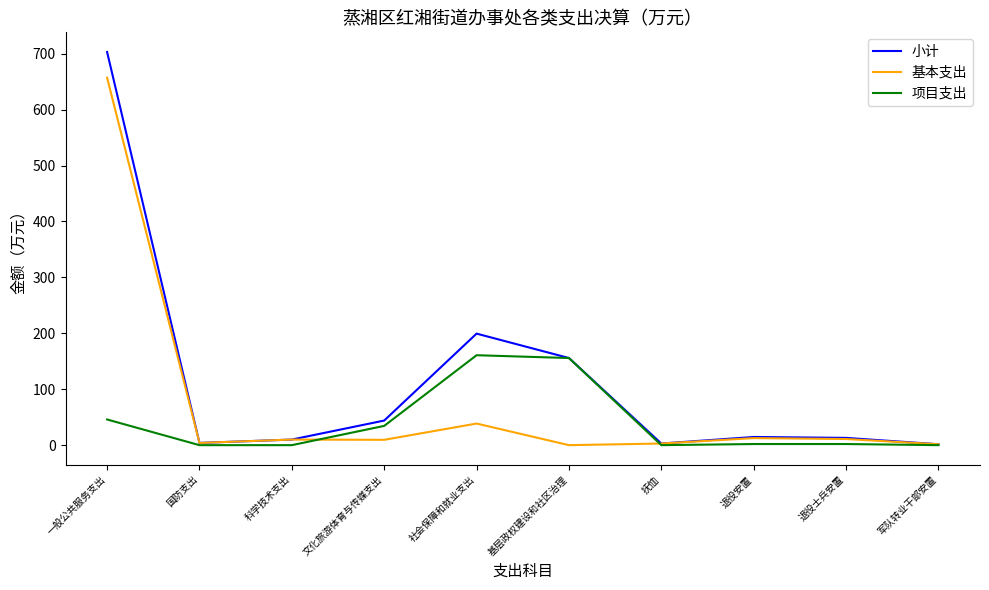

At how many categories does at least one series exceed 18?

4